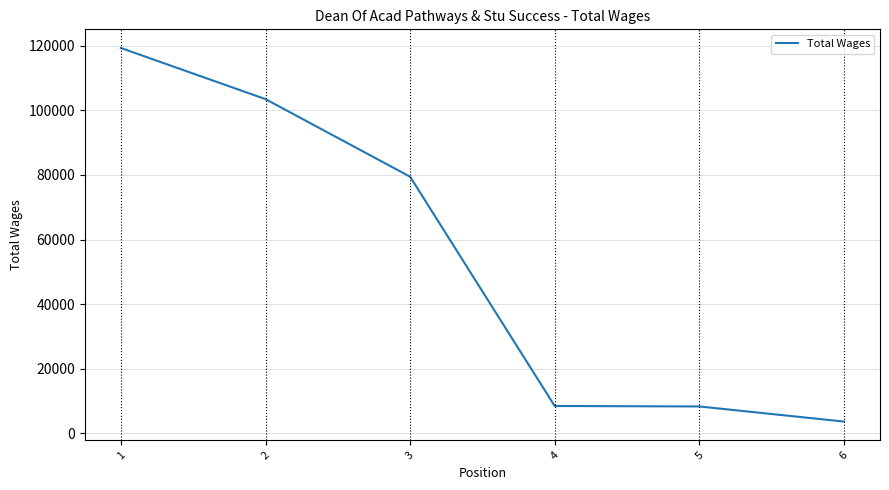

Where does the data first go above 79443?

1